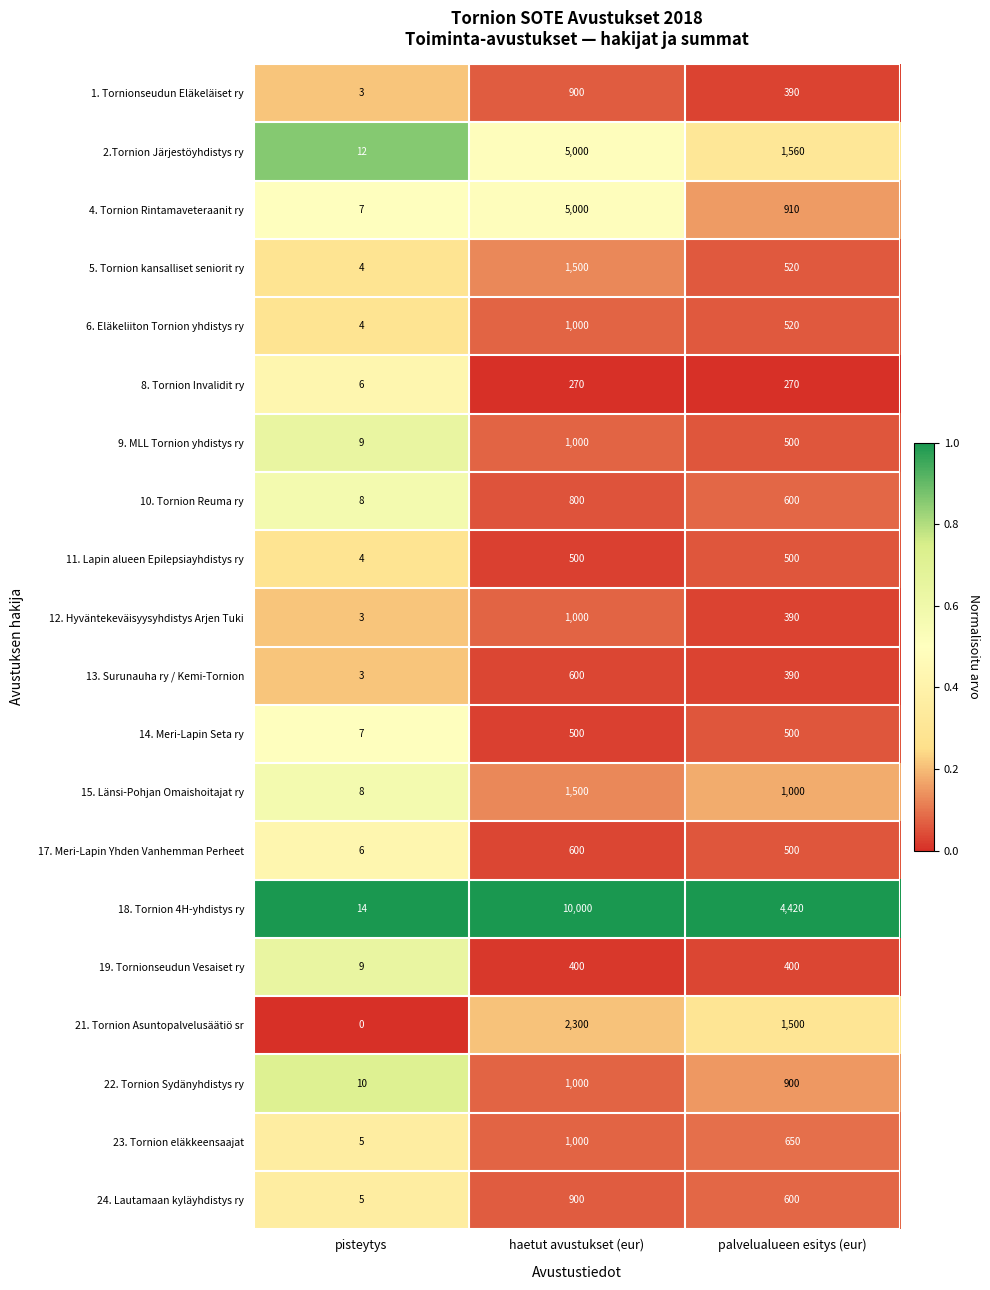

What is the spread (max minus min) of values at palvelualueen esitys (eur)?

4150